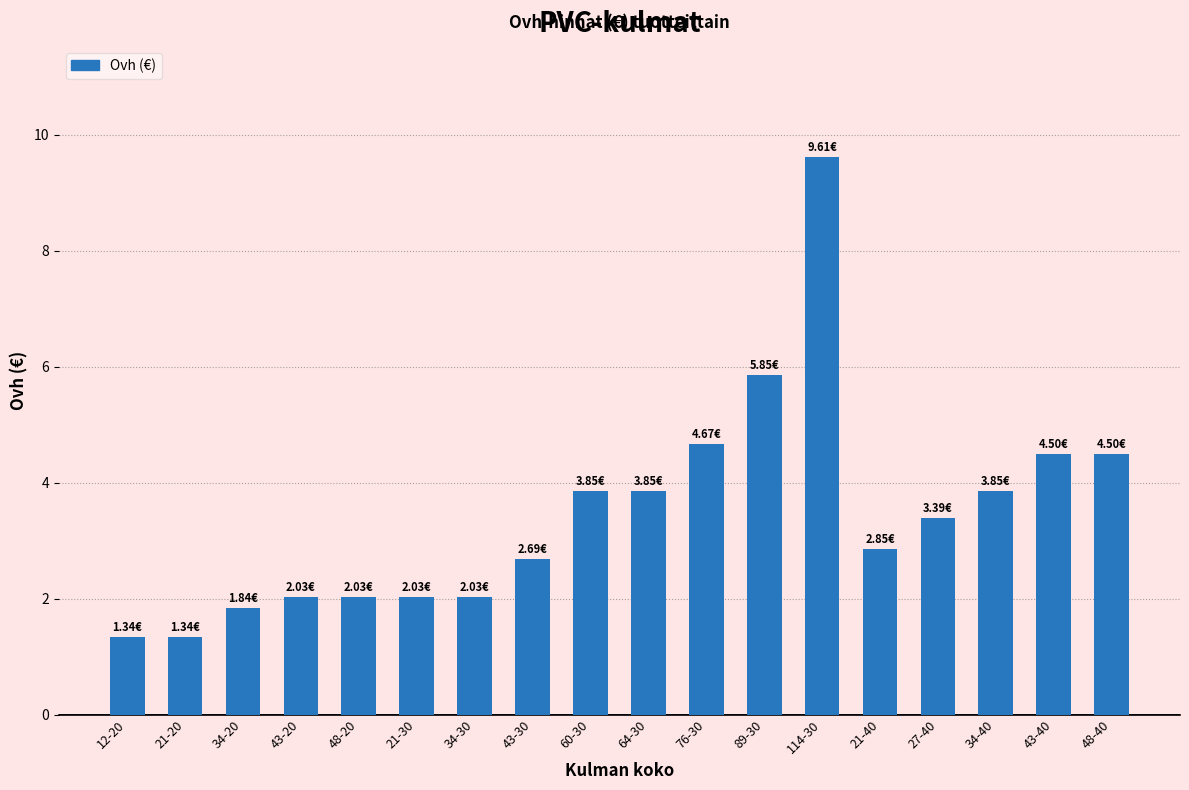

What is the average value?

3.5